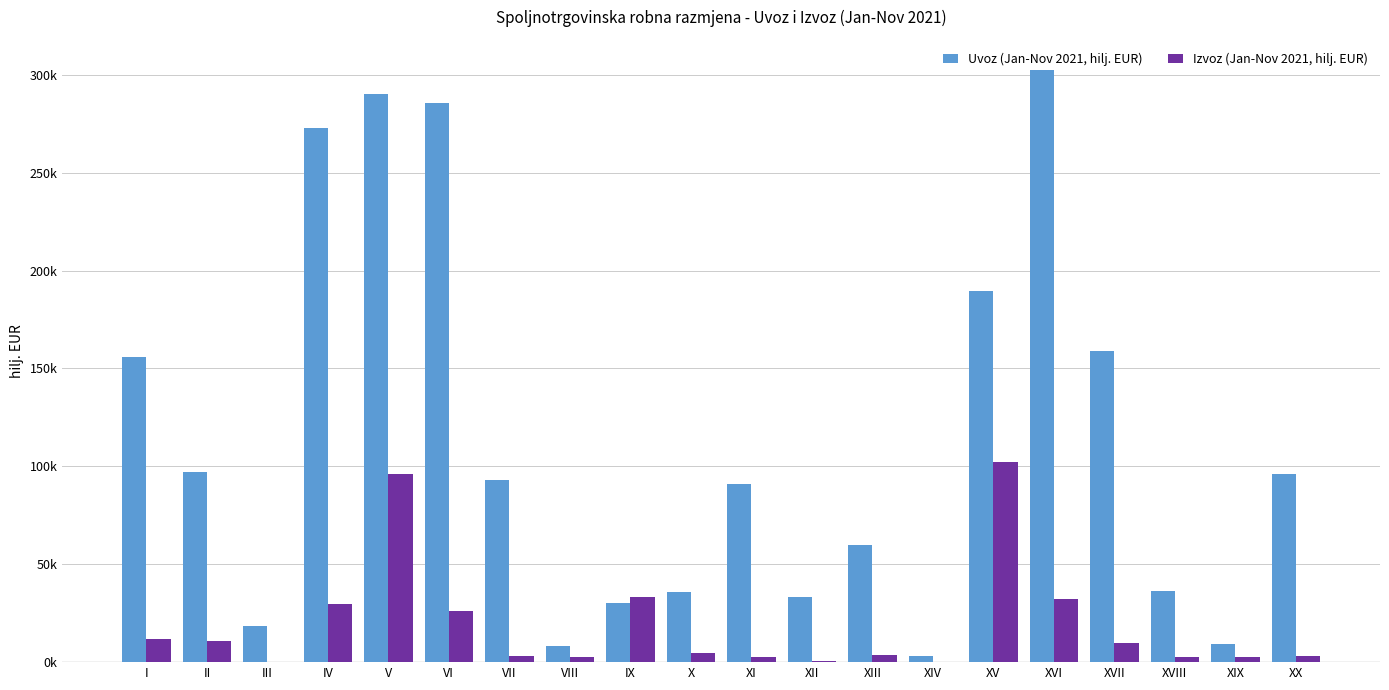

Are the bars horizontal?

No